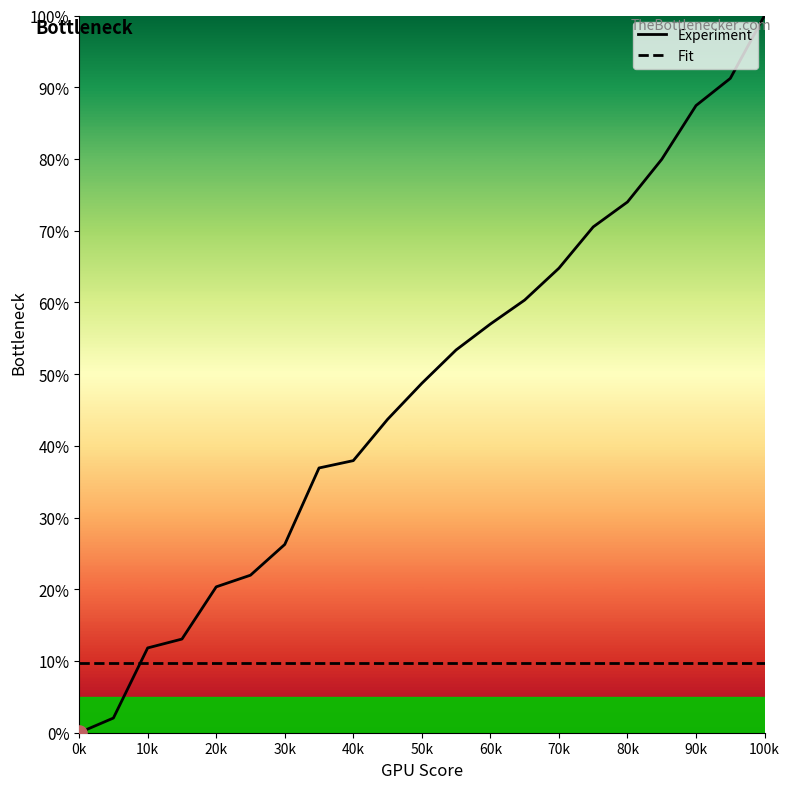

What is the lowest value of the Fit series?

9.7